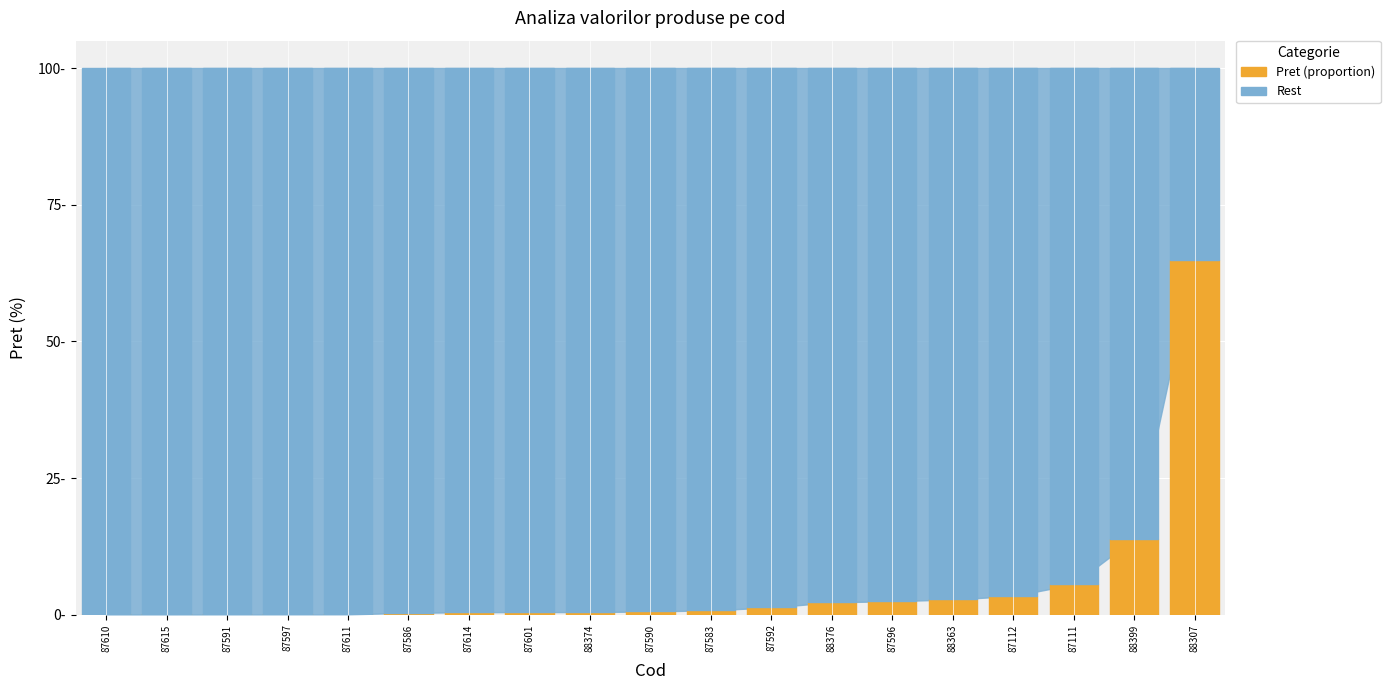

Which series has the largest range (max minus min)?

Pret (proportion)